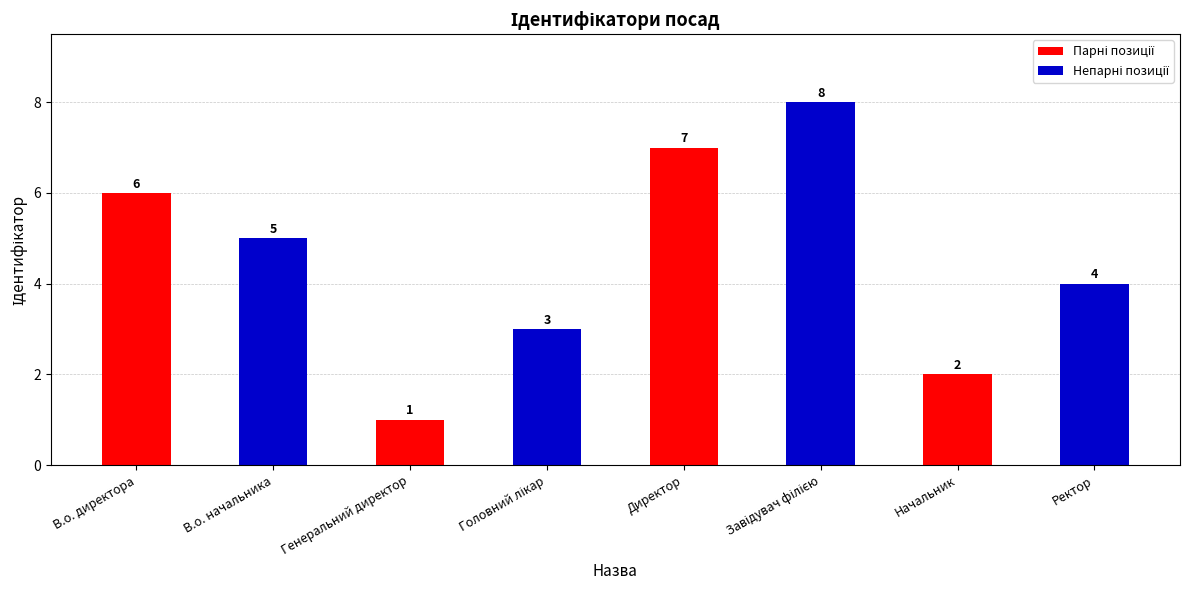

At which category is the sum across all series the highest?

Директор